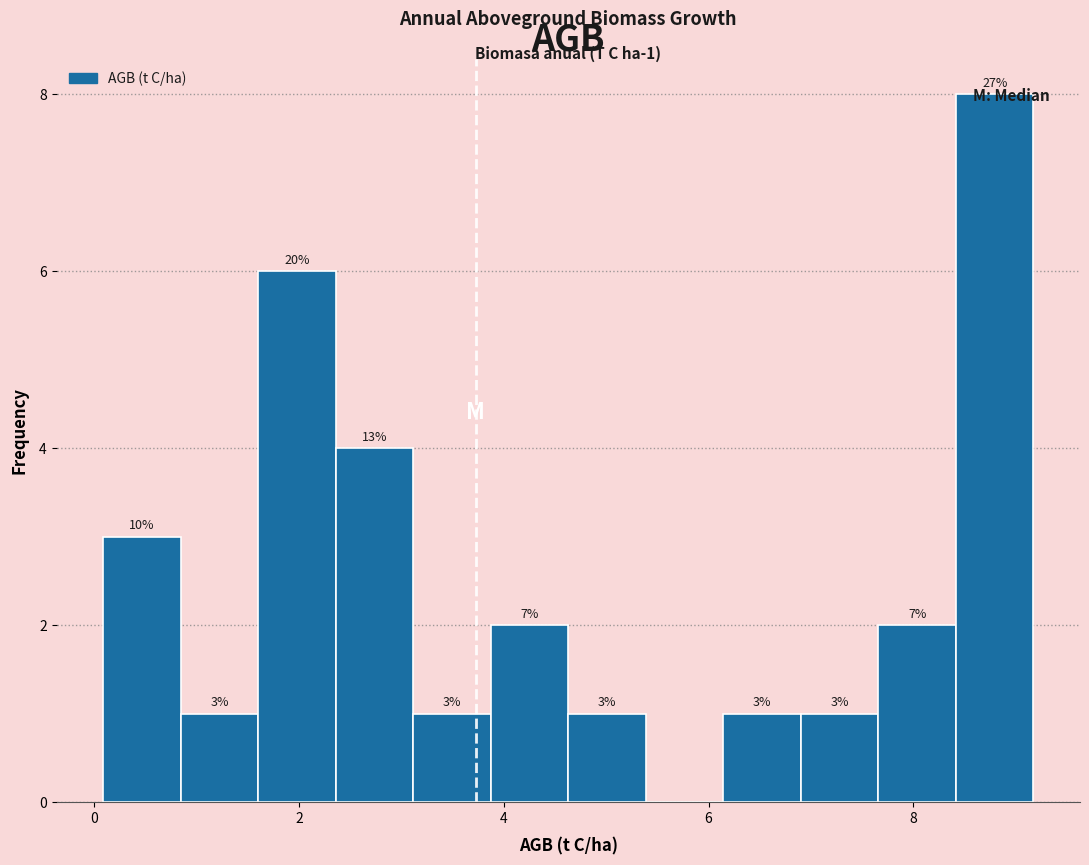

Around what value on the x-axis is the tallest bar? Give the approximate position of its centre, as read against the axis.

8.8